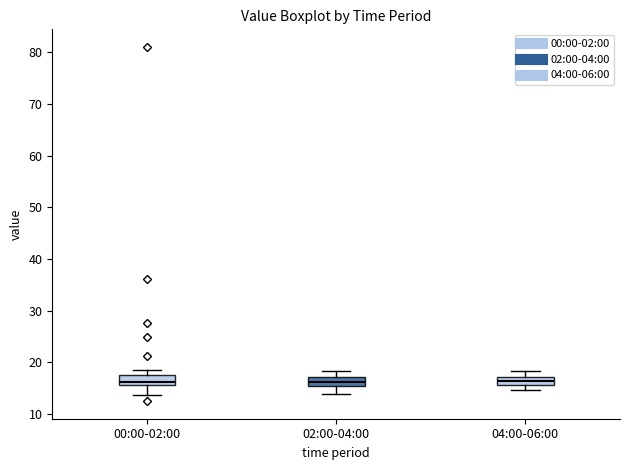

Reading left to right, read every box against the y-axis: the position of its median line, the range the box covers, and the ends of its whiskers. The values are not printed on the chart, so give them approximately, as read against the axis.

00:00-02:00: median 16 (just above the box's lower edge), box 16 to 18, whiskers 14 to 18 (above the box's upper edge)
02:00-04:00: median 16, box 15 to 17, whiskers 14 to 18
04:00-06:00: median 16 (inside the box), box 16 to 17, whiskers 15 to 18